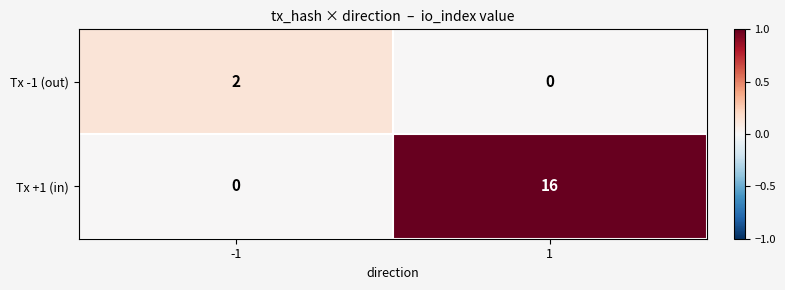

At which category is the sum across all series the highest?

1